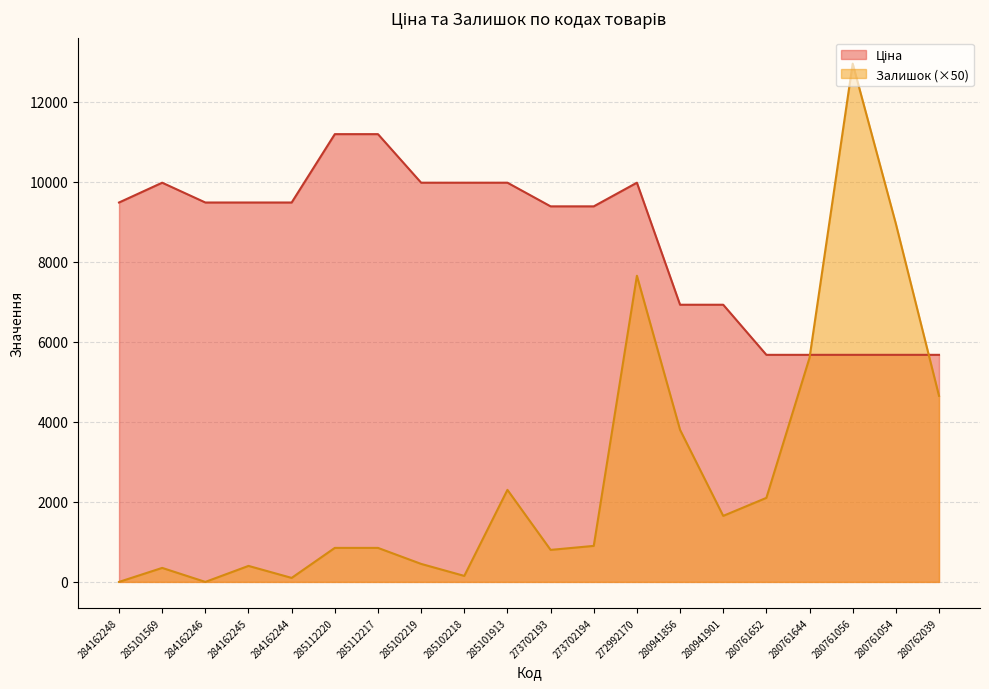

Where is Залишок nearest to the value 6475?

280761644